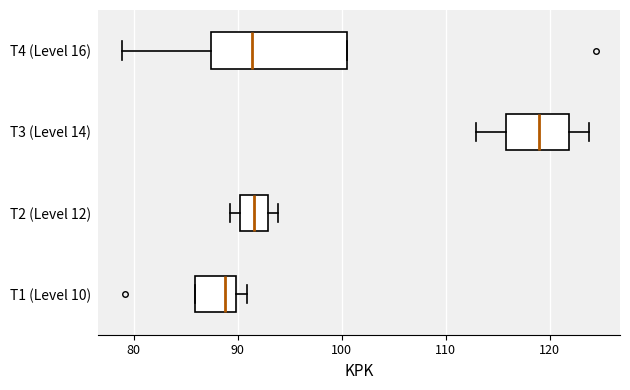

Reading bottom to top, transcribe this box plot: for each box, give where its median line is, the range the box spans, and where its two whiskers end, as read against the x-axis. The values are not printed on the chart, so give them approximately, as read against the axis.

T1 (Level 10): median 89, box 86 to 90, whiskers 86 to 91
T2 (Level 12): median 92, box 90 to 93, whiskers 89 to 94
T3 (Level 14): median 119, box 116 to 122, whiskers 113 to 124
T4 (Level 16): median 91, box 87 to 100, whiskers 79 to 100